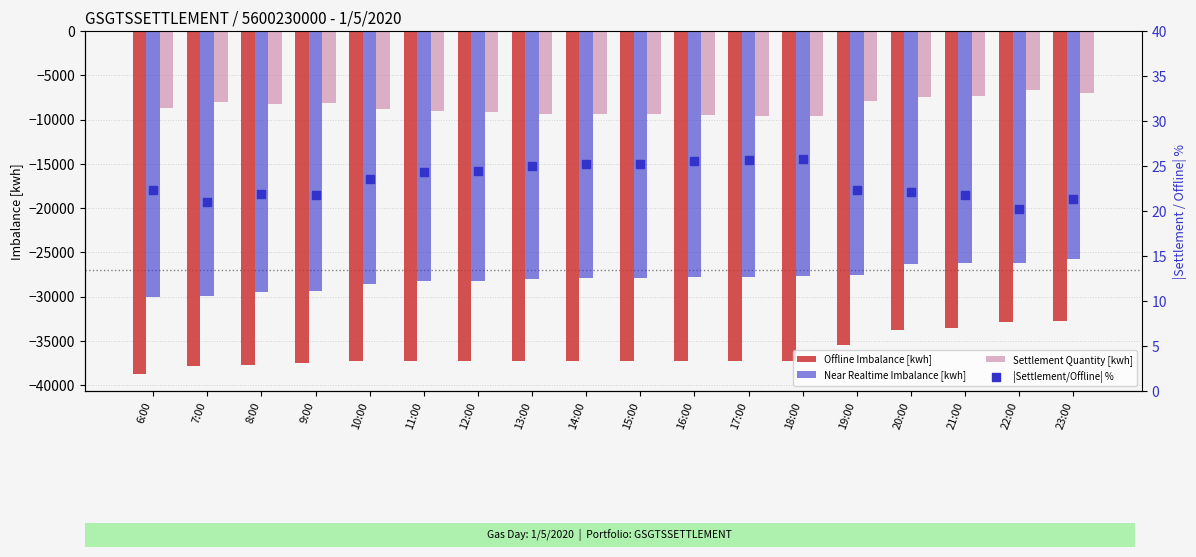

Which series has the largest total across all categories?

|Settlement/Offline| %